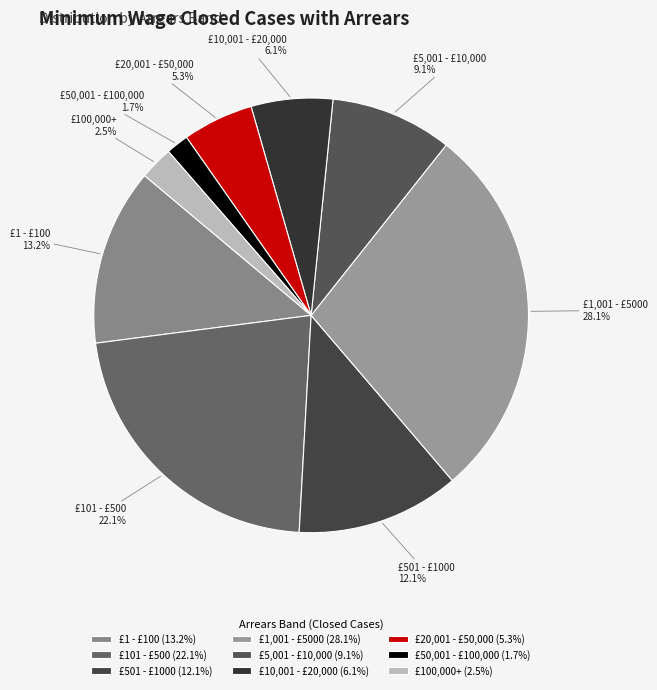

How many slices are in this pie chart?

9